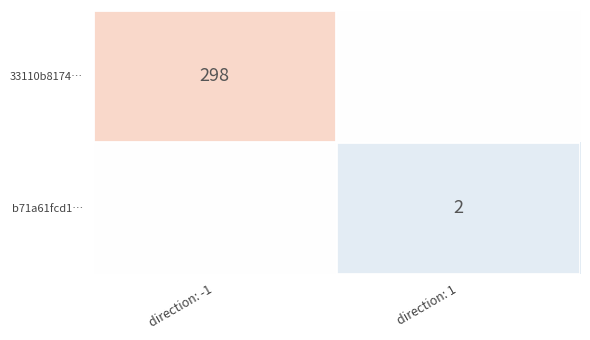

The 33110b8174… series shows 523 at direction: -1. True or false?

False